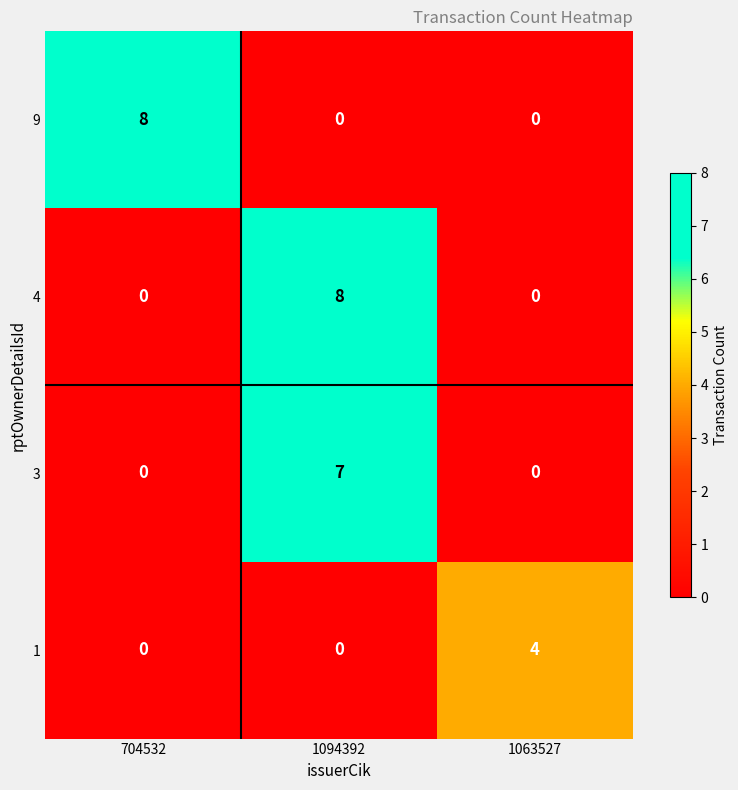

How many data points does each series have?

3